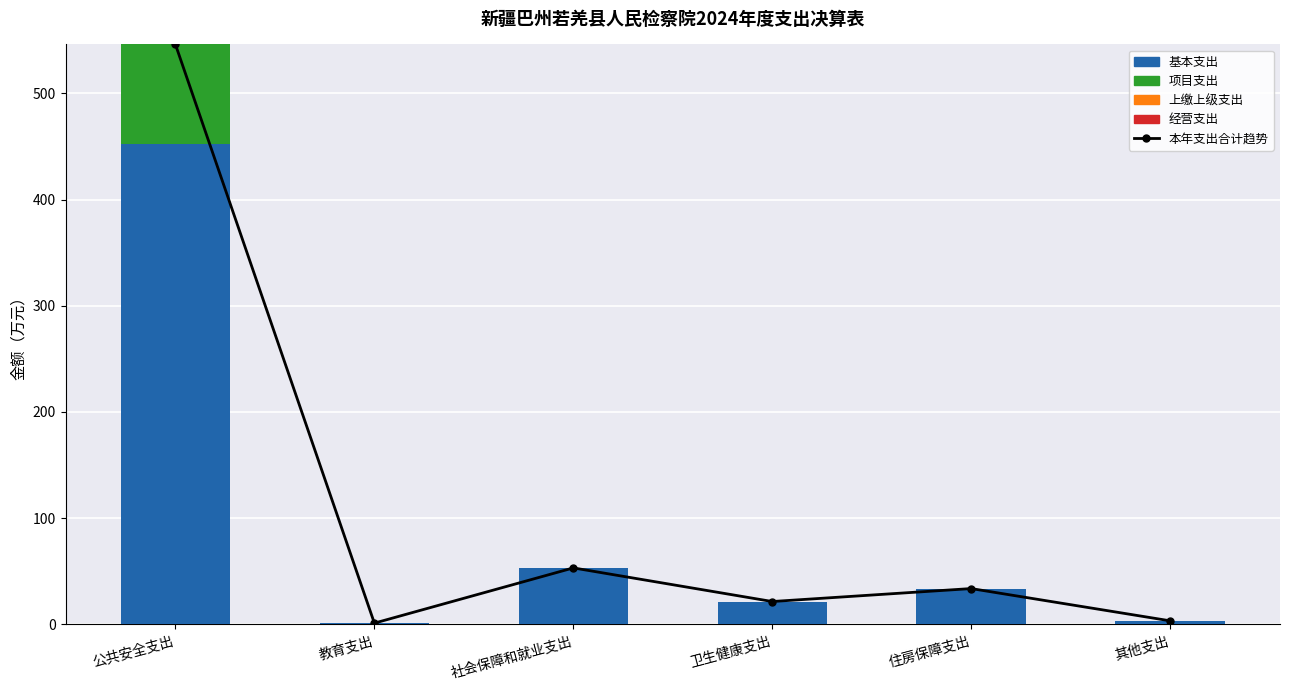

Is it true that 本年支出合计趋势 equals 21.6 at 卫生健康支出?

True